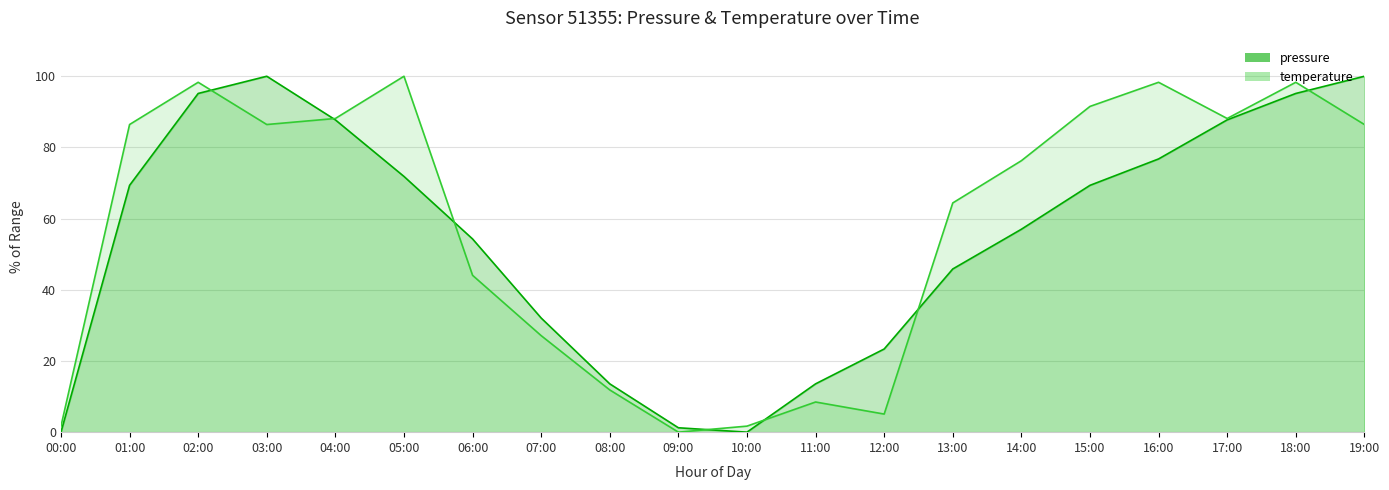

At which category does pressure reach its first local peak?

03:00